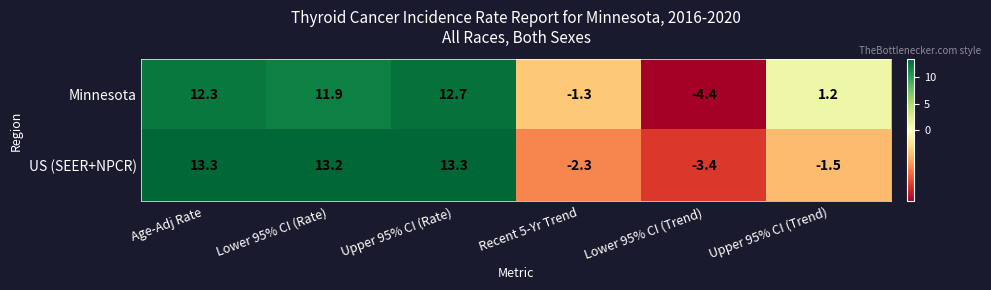

Count the number of categories in the chart.

6